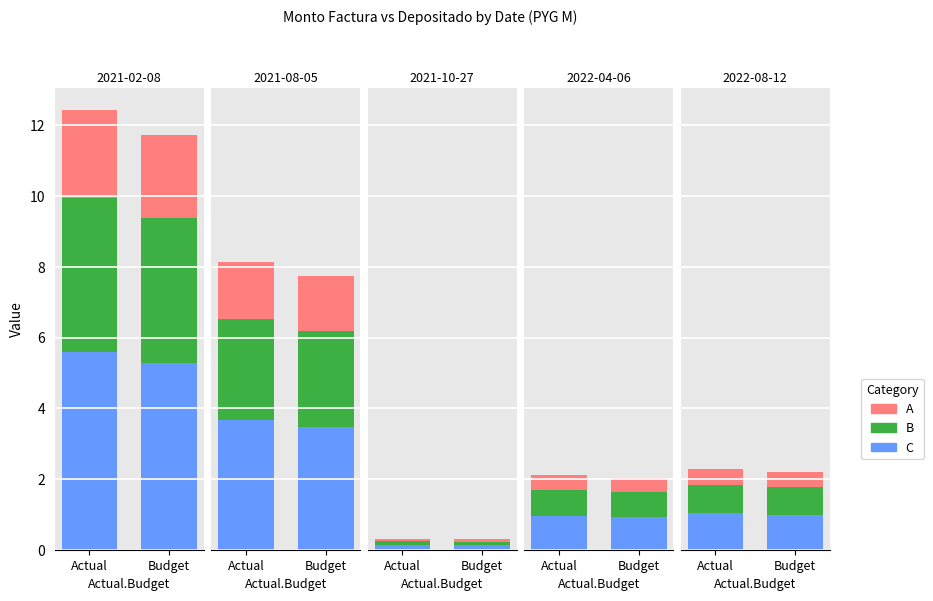

Which has a higher value, Actual or Budget?

Actual